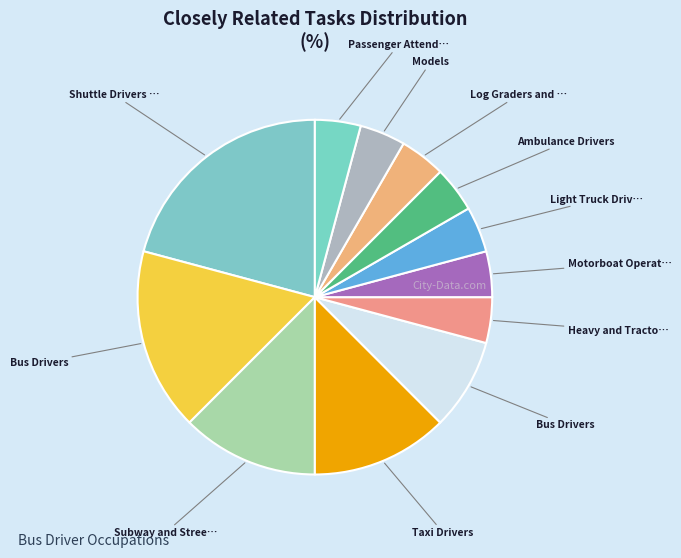

How many slices are in this pie chart?

12